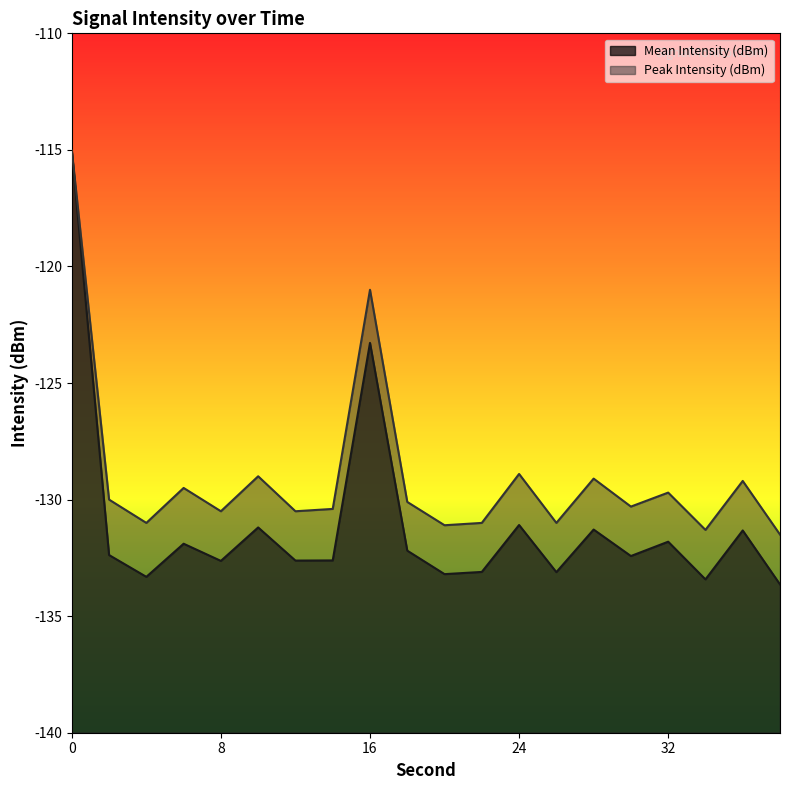

Rank the series by their average value, from highest to lowest.

Peak Intensity (dBm), Mean Intensity (dBm)